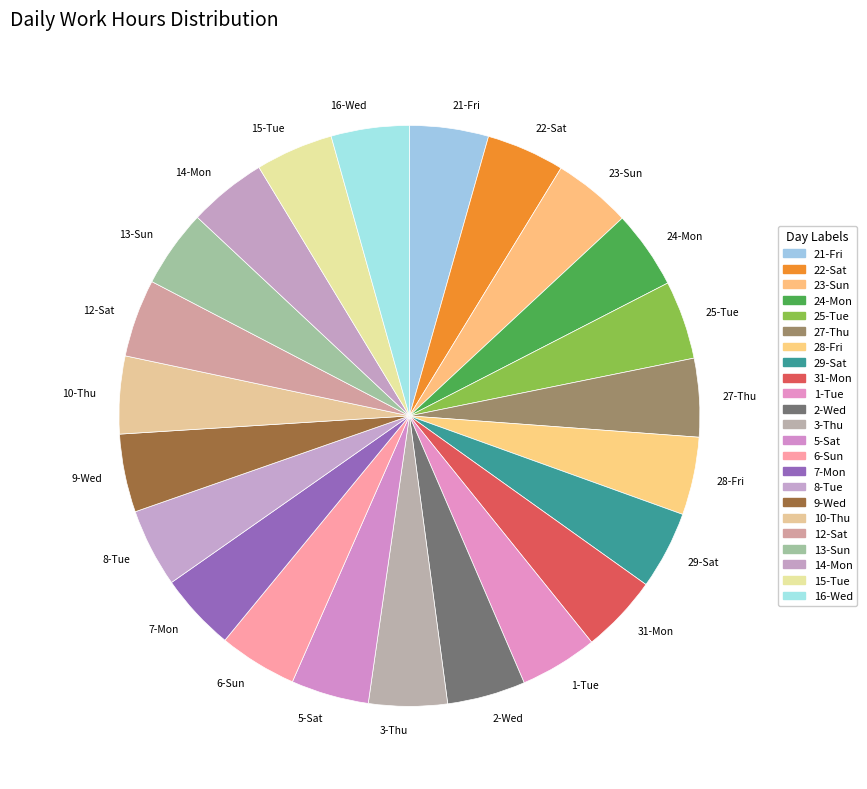

How many slices are in this pie chart?

23